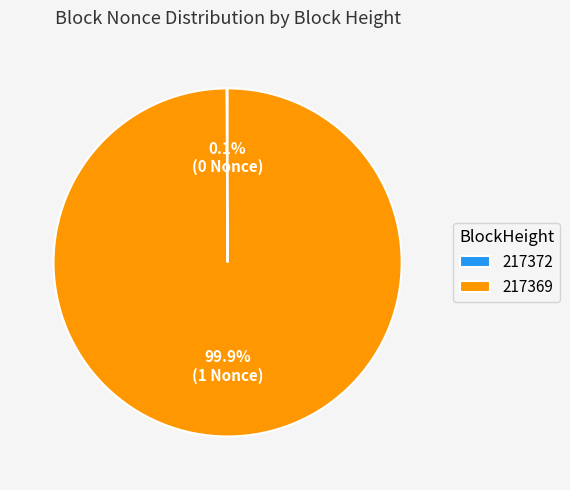

True or false: 217369 accounts for 100% of the total.

True